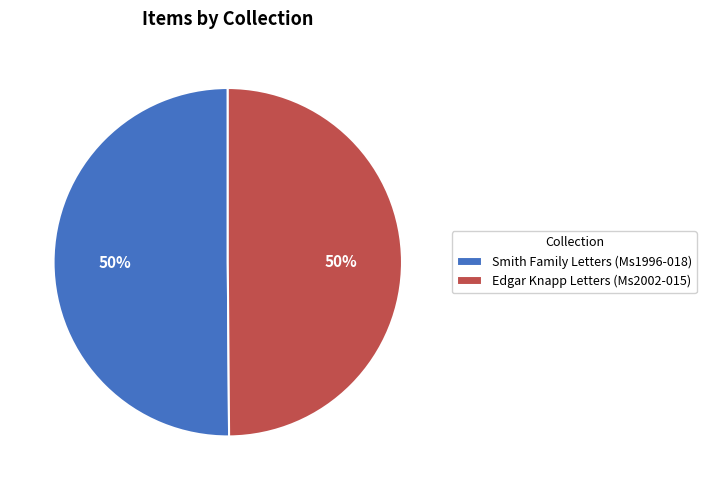

Approximately how many times larger is the value at Smith Family Letters (Ms1996-018) compared to Edgar Knapp Letters (Ms2002-015)?

1.0